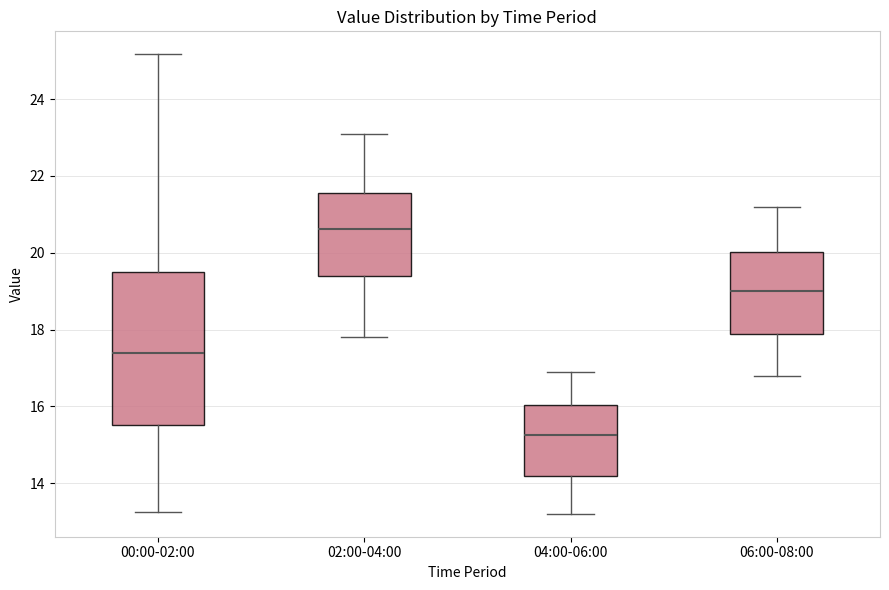

Which box has the lowest median line?

04:00-06:00